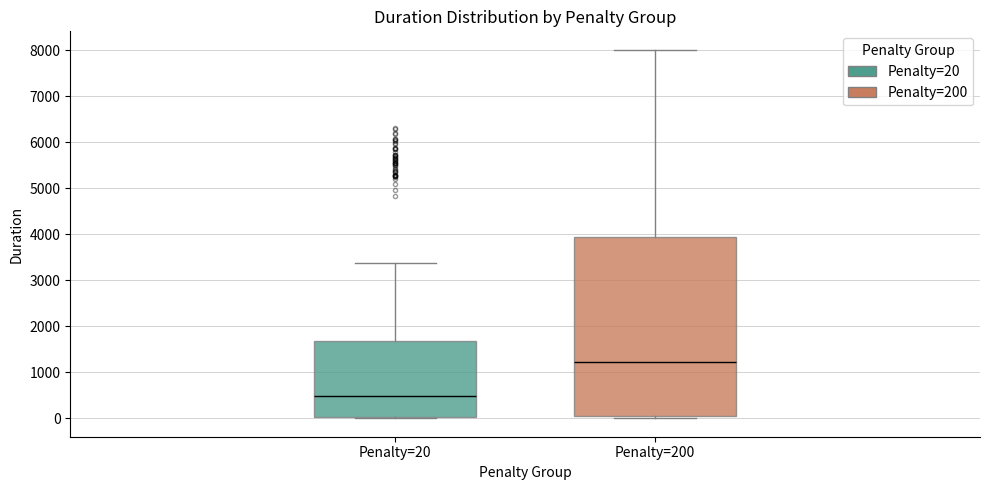

Reading left to right, read every box against the y-axis: the position of its median line, the range the box covers, and the ends of its whiskers. The values are not printed on the chart, so give them approximately, as read against the axis.

Penalty=20: median 500, box 0 to 1700, whiskers 0 (just below the box's lower edge) to 3400
Penalty=200: median 1200, box 100 to 3900, whiskers 0 to 8000